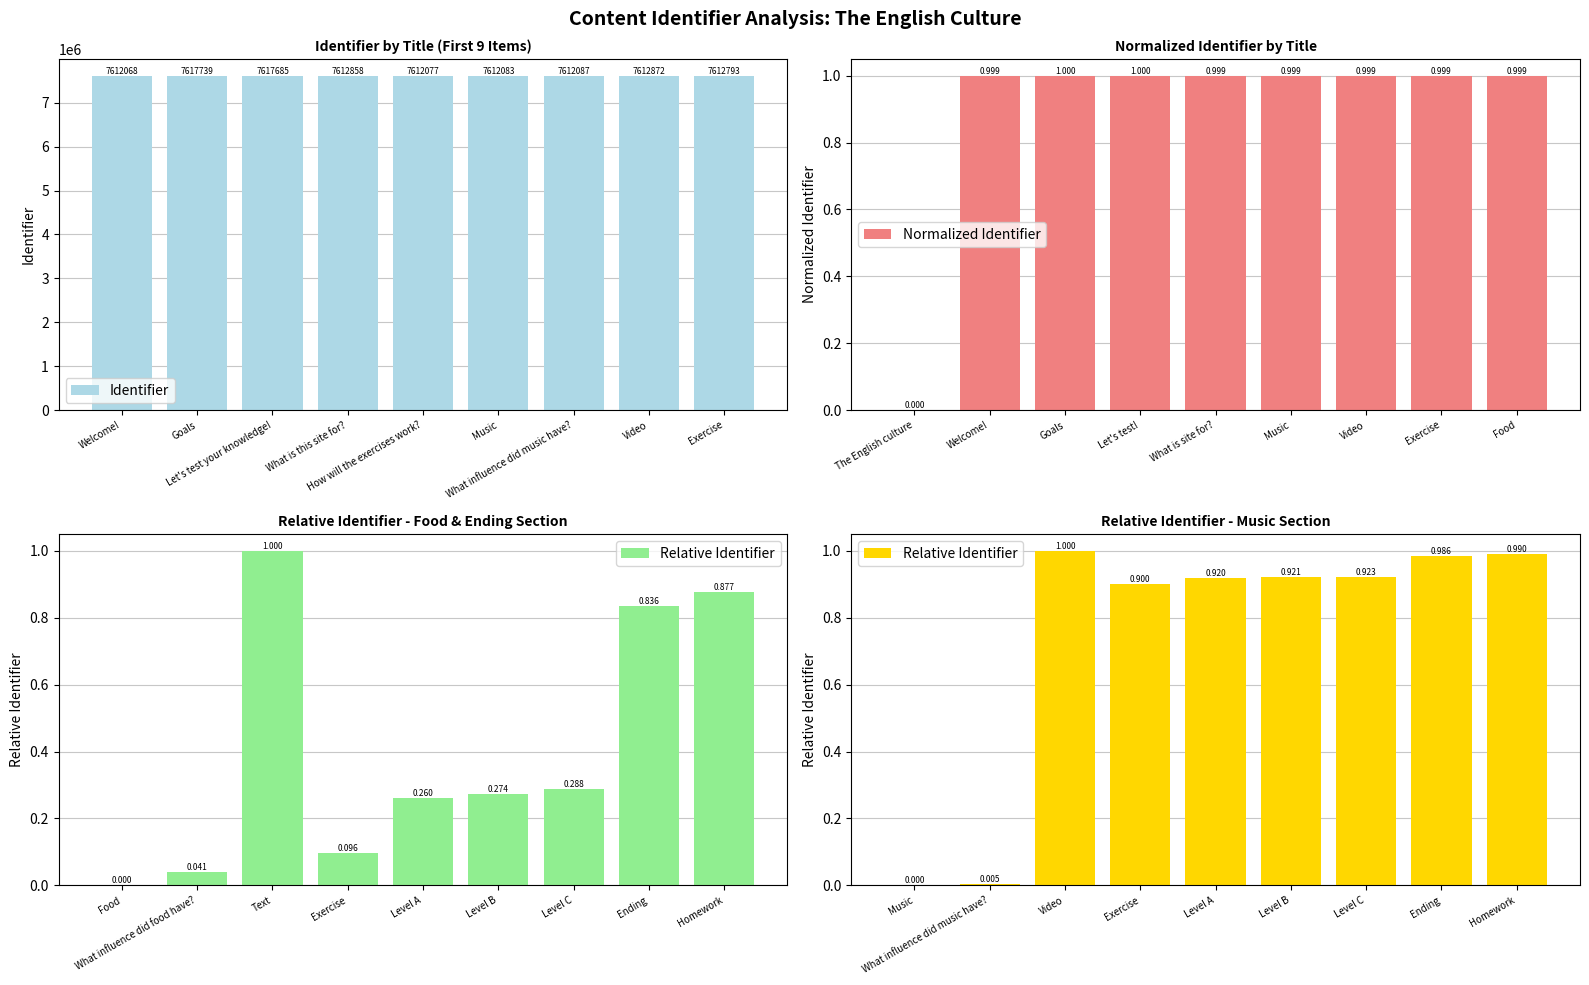

What is the average value of the Identifier series?

7613585